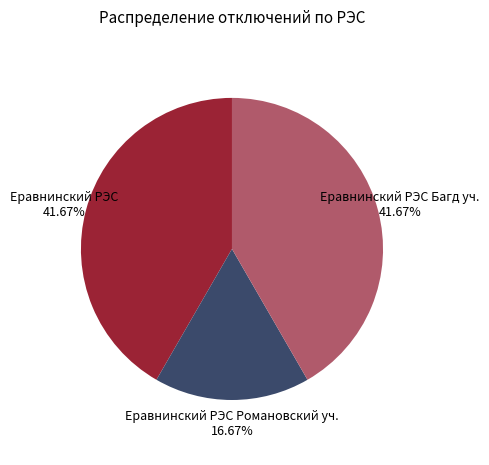

Approximately how many times larger is the value at Еравнинский РЭС Романовский уч. 16.67% compared to Еравнинский РЭС Багд уч. 41.67%?

0.4